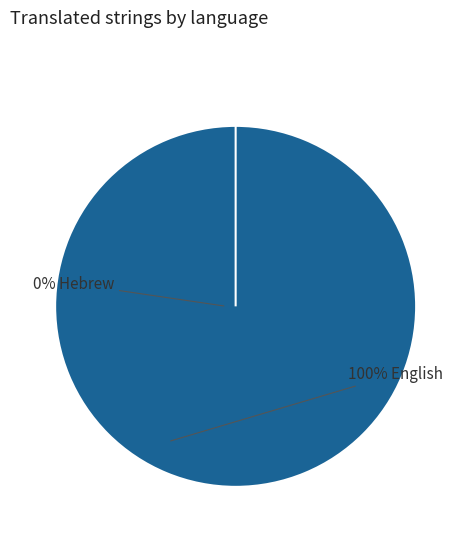

What is the smallest slice in the pie chart?

Hebrew